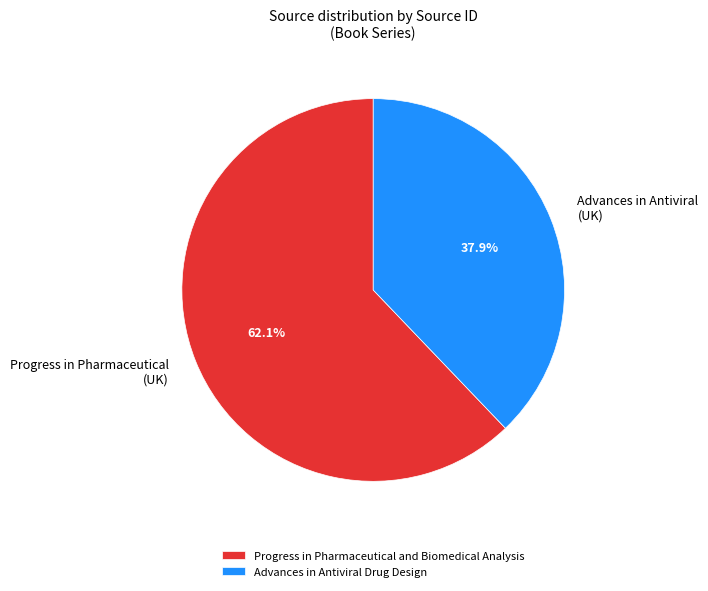

Is there a majority slice in this chart?

Yes